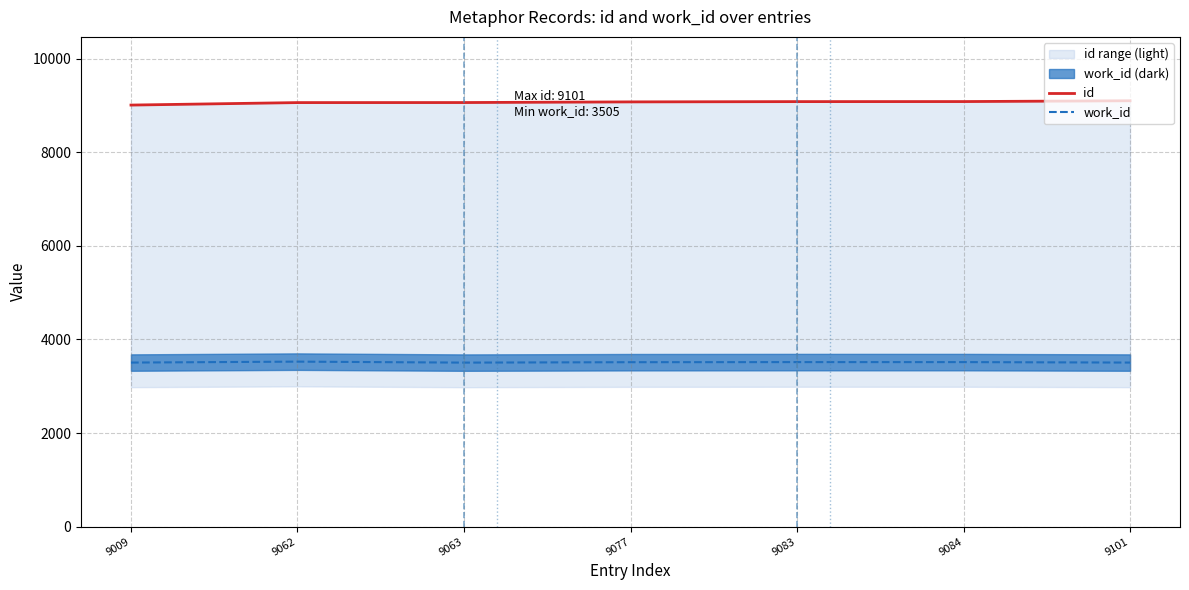

What is the total value across all series at 9062?

12588